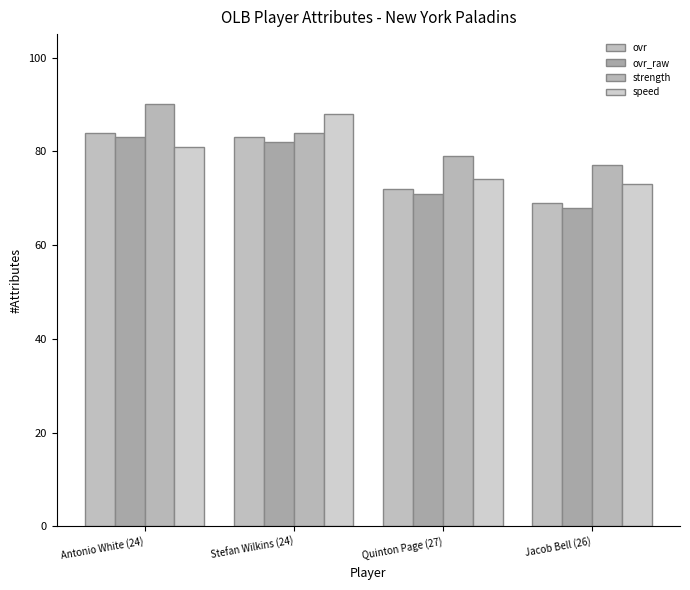

How many data points in strength are less than 84?

2